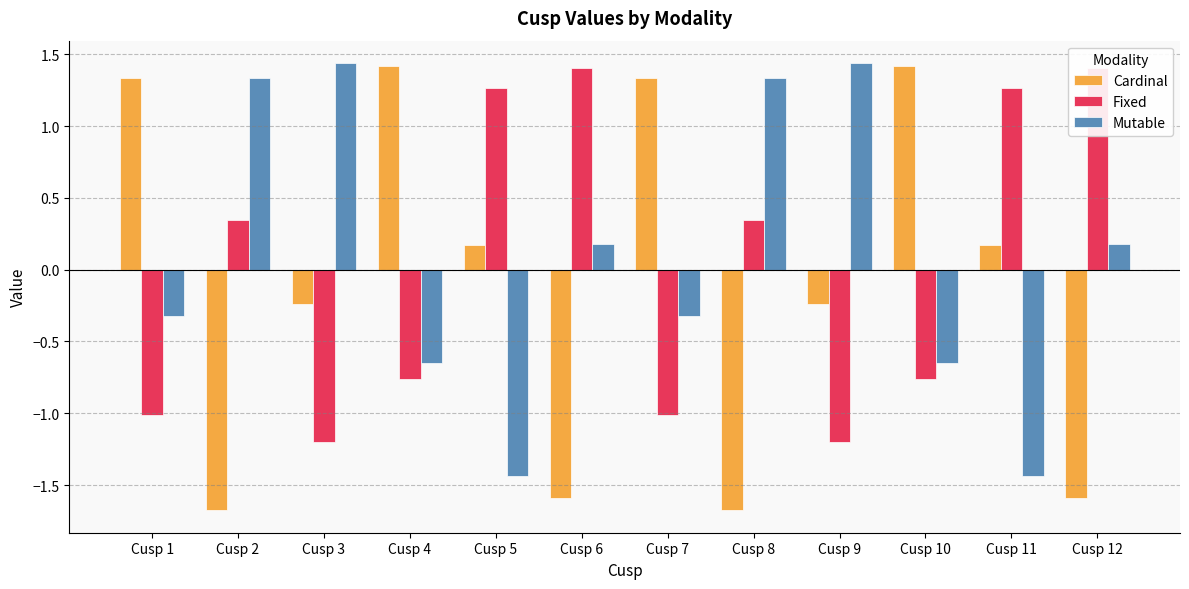

Reading left to right, what are all the values shown in this chart?

Cardinal: Cusp 1=1.3	Cusp 2=-1.7	Cusp 3=-0.2	Cusp 4=1.4	Cusp 5=0.2	Cusp 6=-1.6	Cusp 7=1.3	Cusp 8=-1.7	Cusp 9=-0.2	Cusp 10=1.4	Cusp 11=0.2	Cusp 12=-1.6
Fixed: Cusp 1=-1.0	Cusp 2=0.3	Cusp 3=-1.2	Cusp 4=-0.8	Cusp 5=1.3	Cusp 6=1.4	Cusp 7=-1.0	Cusp 8=0.3	Cusp 9=-1.2	Cusp 10=-0.8	Cusp 11=1.3	Cusp 12=1.4
Mutable: Cusp 1=-0.3	Cusp 2=1.3	Cusp 3=1.4	Cusp 4=-0.7	Cusp 5=-1.4	Cusp 6=0.2	Cusp 7=-0.3	Cusp 8=1.3	Cusp 9=1.4	Cusp 10=-0.7	Cusp 11=-1.4	Cusp 12=0.2